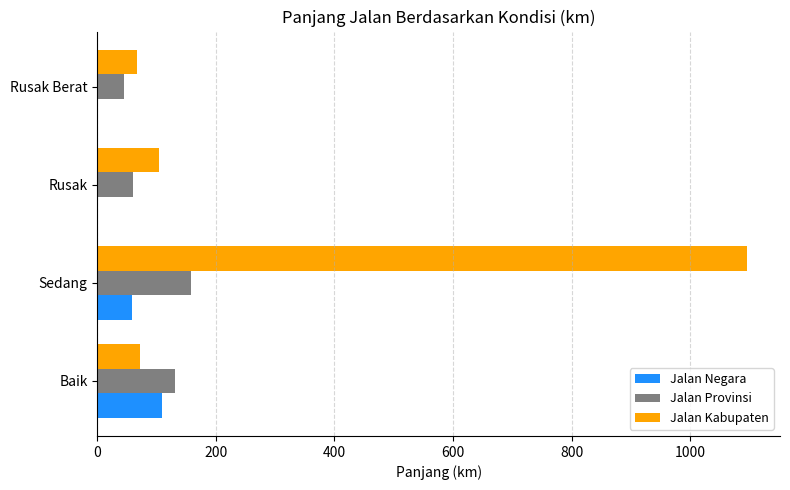

The value of Jalan Negara at Baik is 108.6. True or false?

True